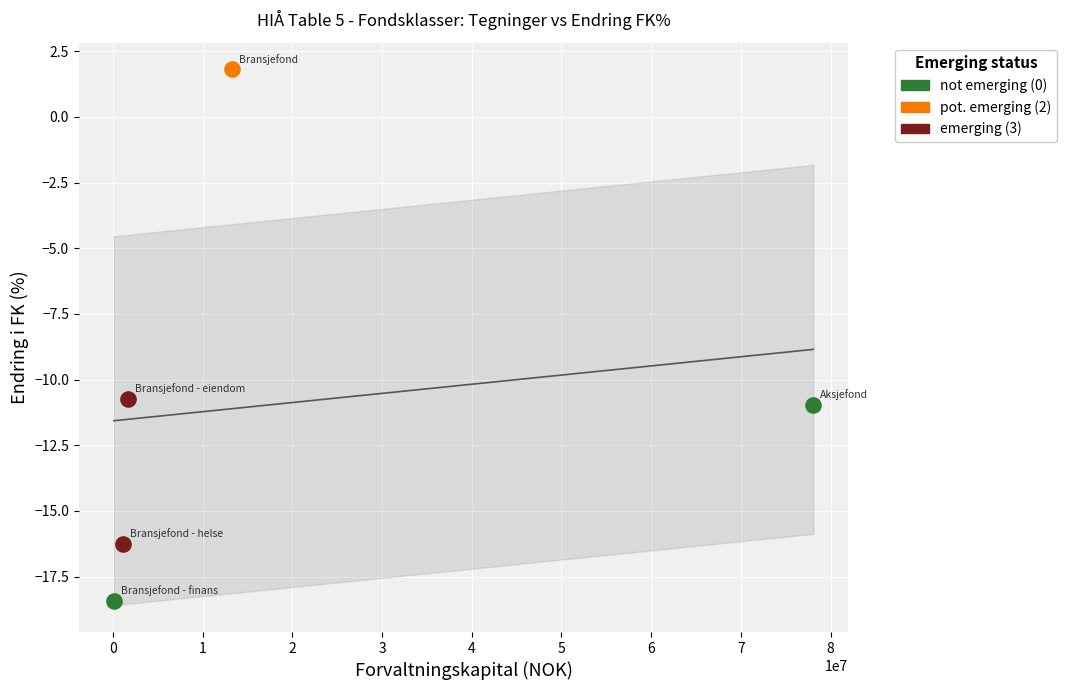

What are all the series names shown in the legend?

not emerging (0), pot. emerging (2), emerging (3)